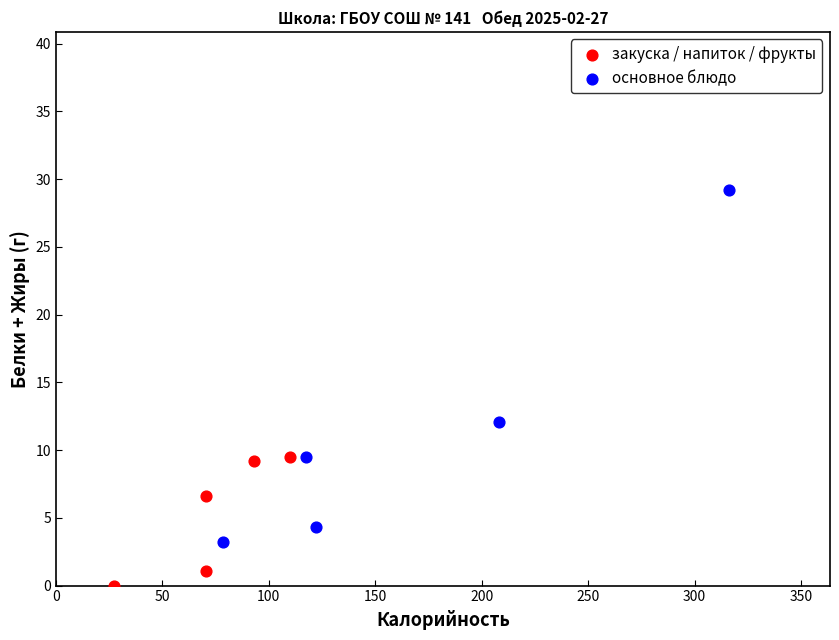

What are all the series names shown in the legend?

закуска / напиток / фрукты, основное блюдо